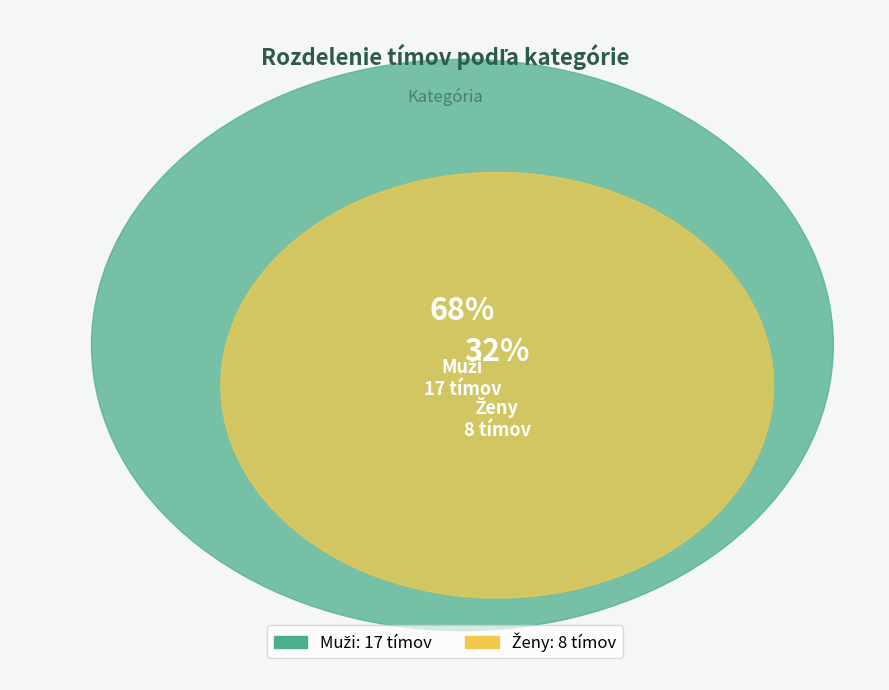

Does Muži account for over 50% of the chart?

Yes